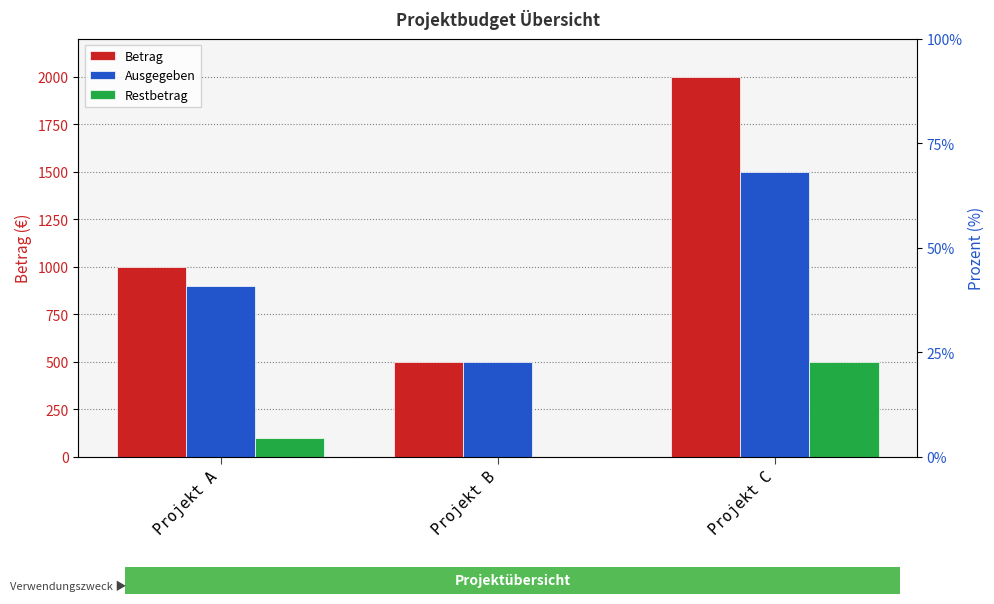

How many bars are there in each group?

3